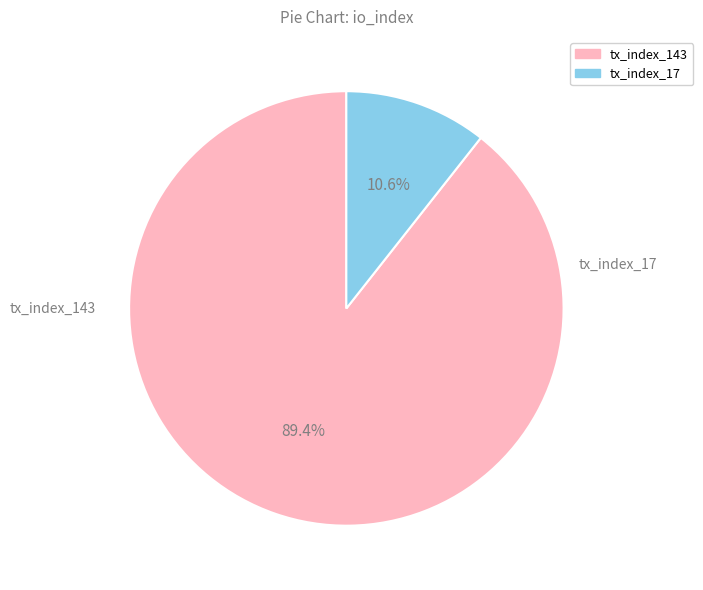

What is the smallest slice in the pie chart?

tx_index_17